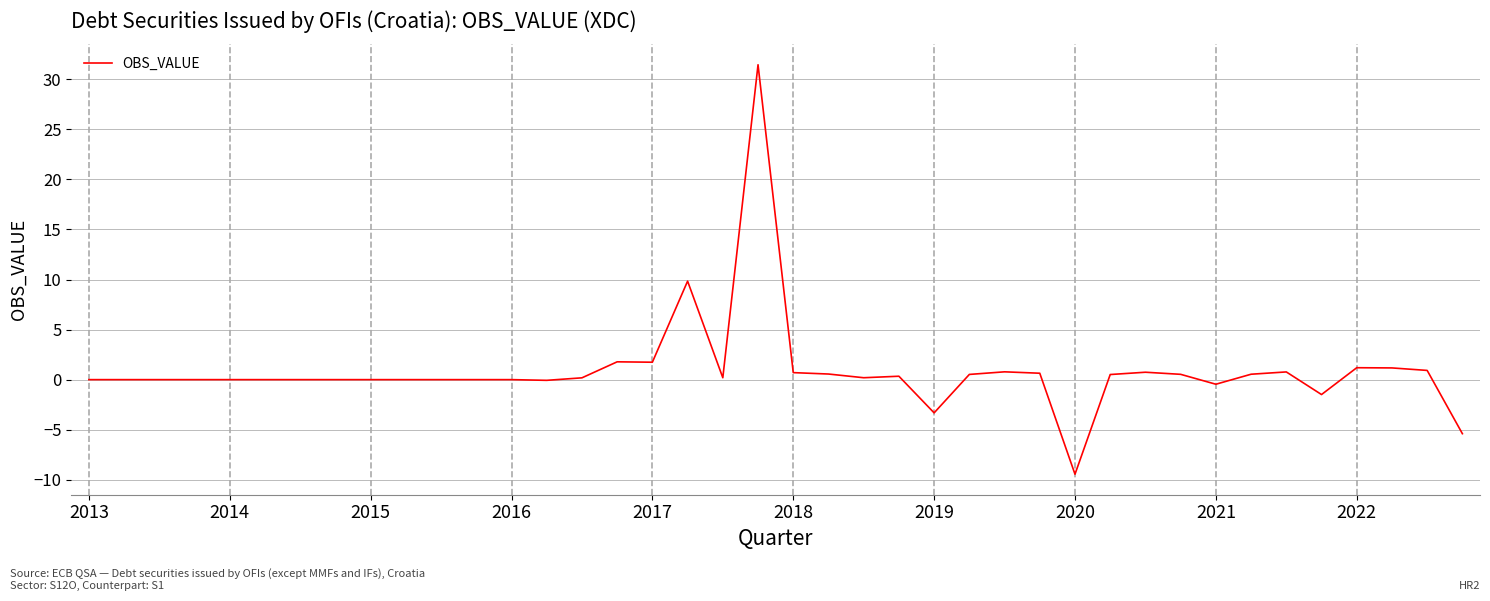

What is the minimum value shown in the chart?

-9.4